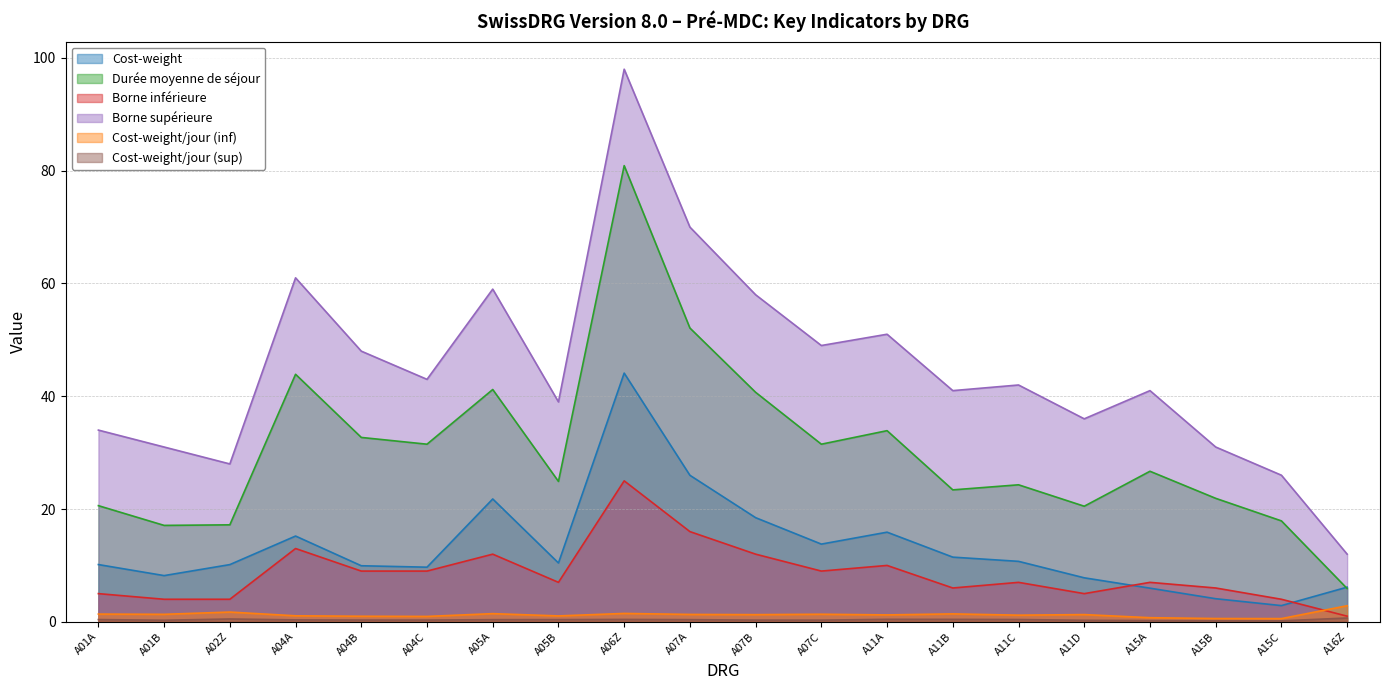

What is the sum of the Borne inférieure values at A15A and A07C?

16.0